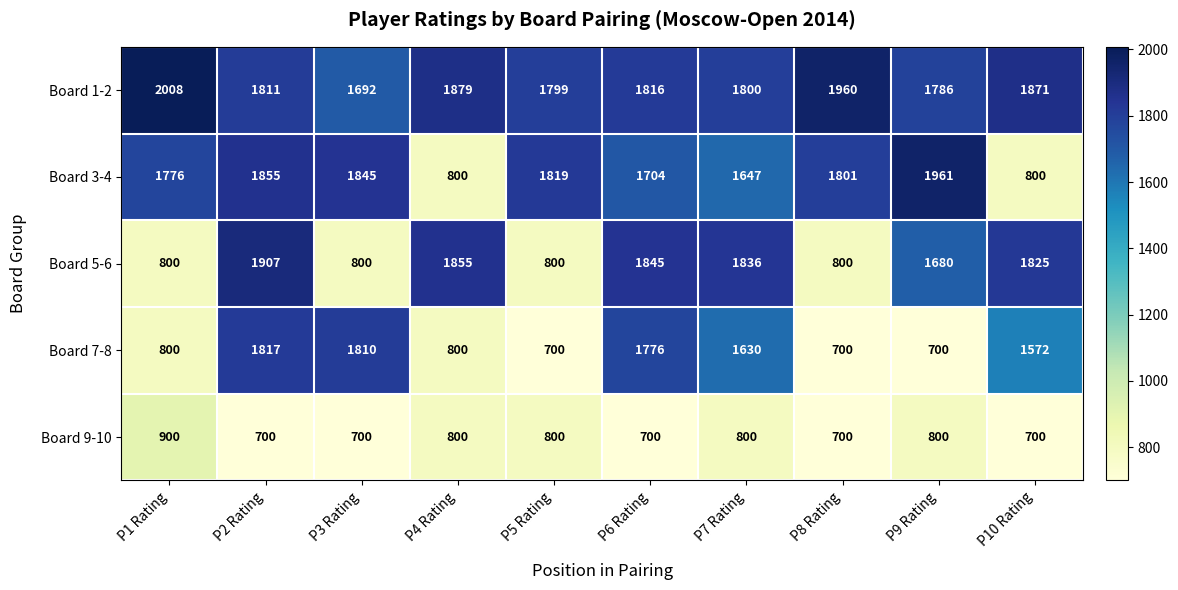

At which label does Board 1-2 first exceed 1816?

P1 Rating